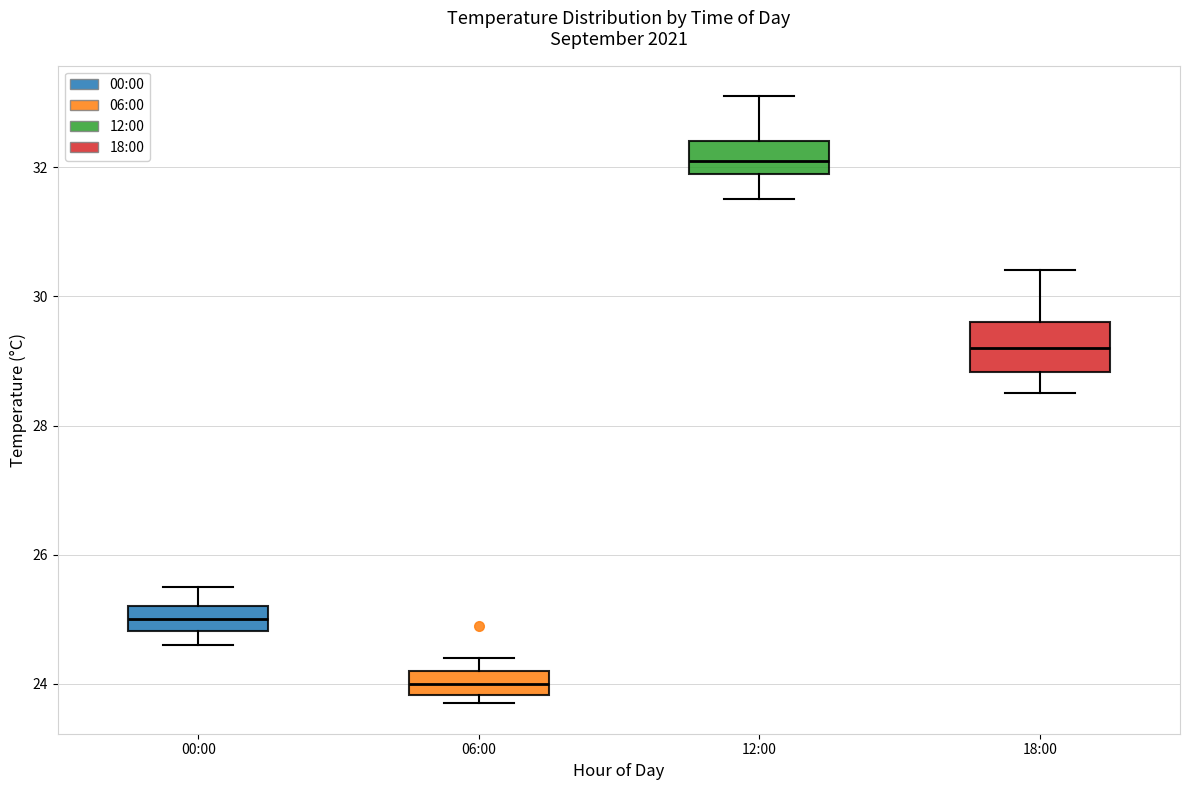

Comparing the boxes themselves (not the whiskers), which one is the tallest?

18:00